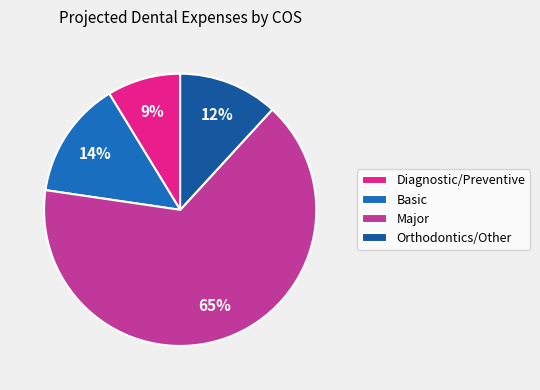

The Orthodontics/Other slice represents 21% of the pie. True or false?

False